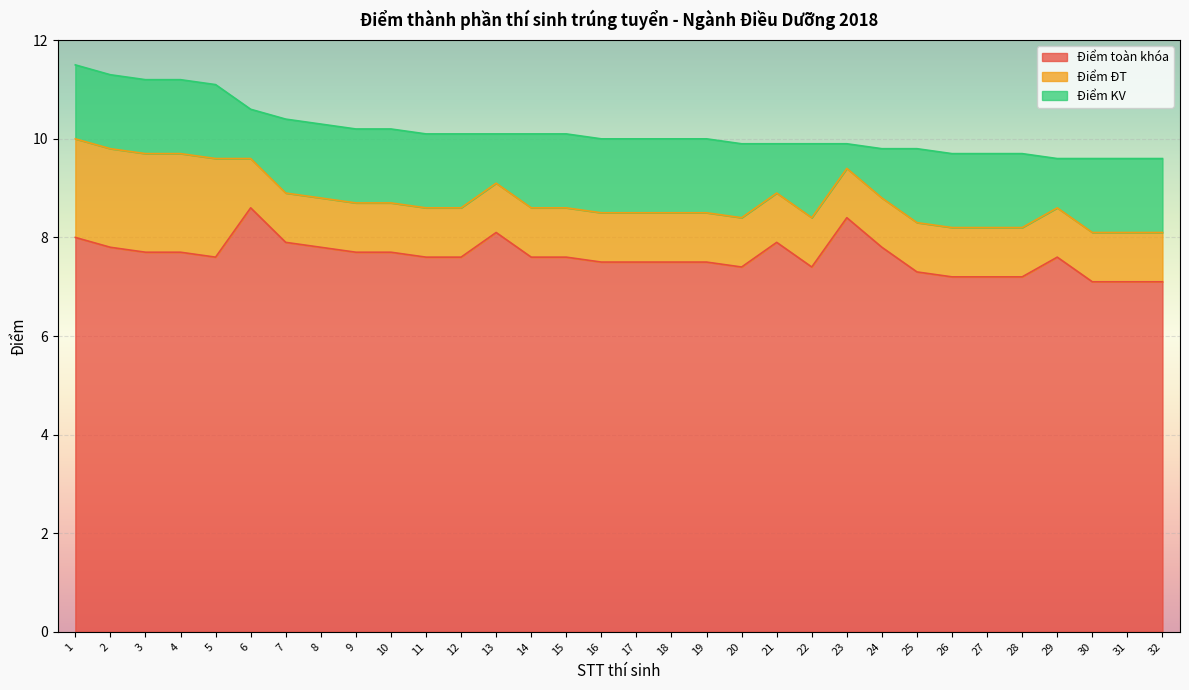

In Điểm toàn khóa, how many points are lower than both neighbors (excluding endpoints)?

3